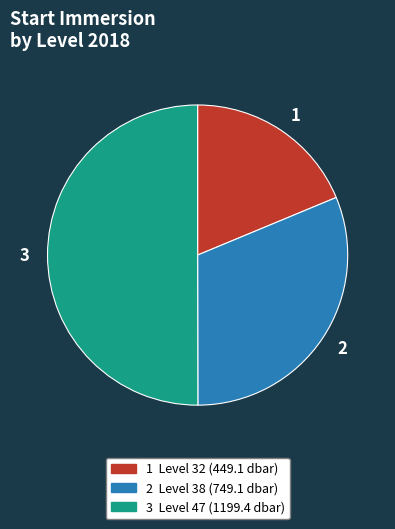

Combined, do 1 and 3 account for over 50%?

Yes